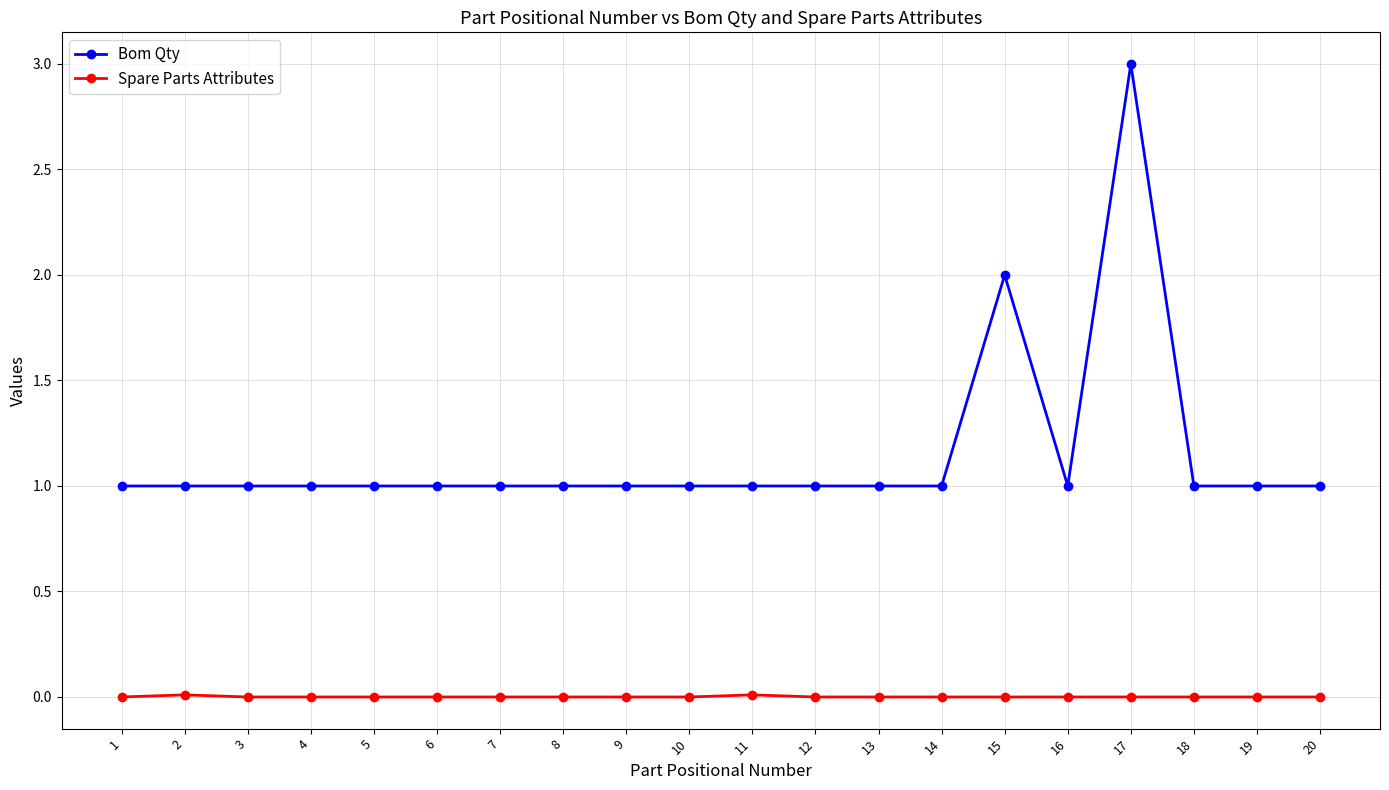

True or false: Bom Qty has more than 0 interior local peaks.

True